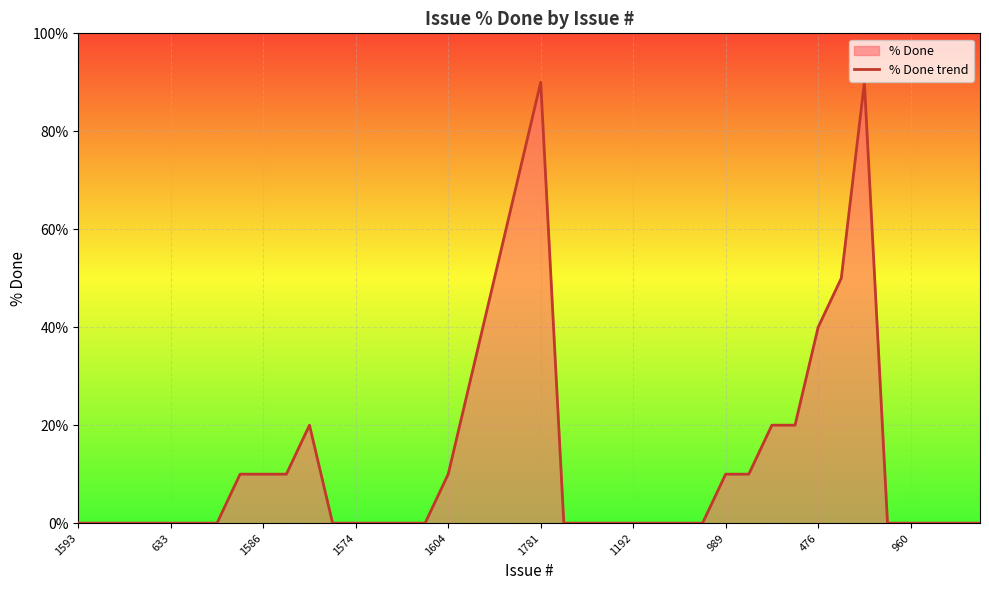

Approximately how many times larger is the value at 34 compared to 19?

1.3